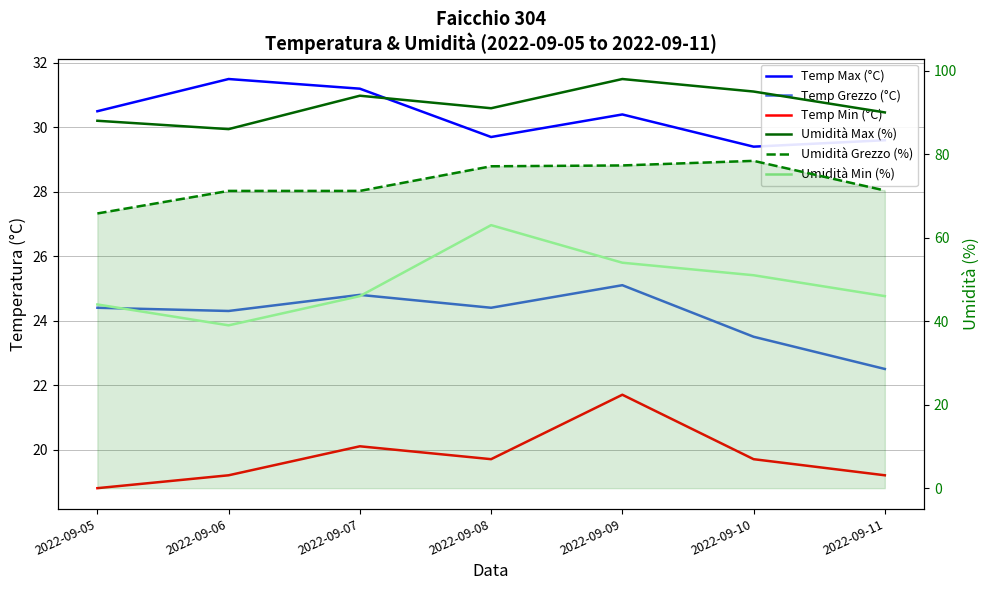

True or false: Umidità Grezzo (%) has a value of 115.1 at 2022-09-11.

False